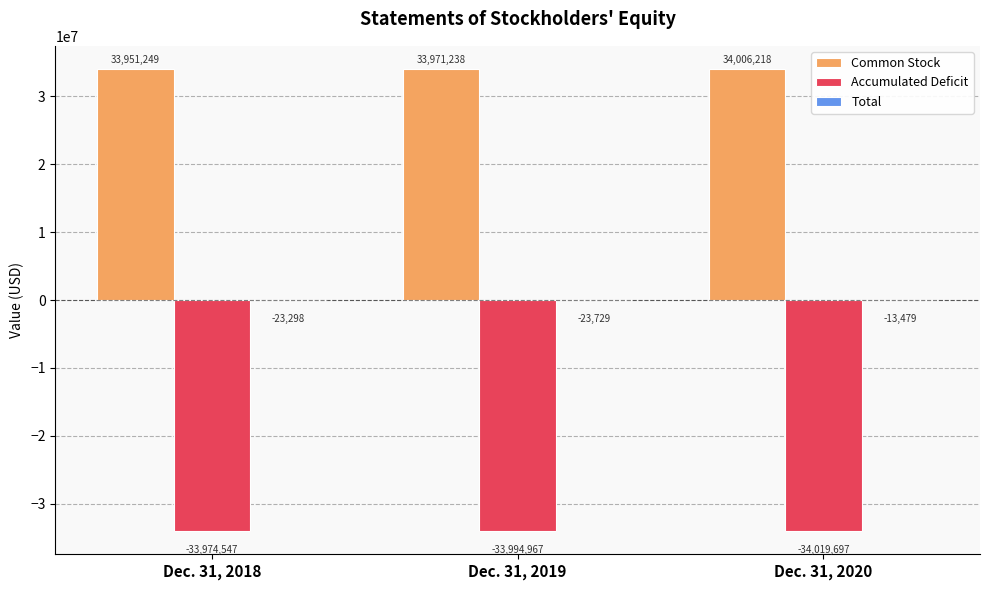

The Accumulated Deficit series shows -17946329 at Dec. 31, 2020. True or false?

False